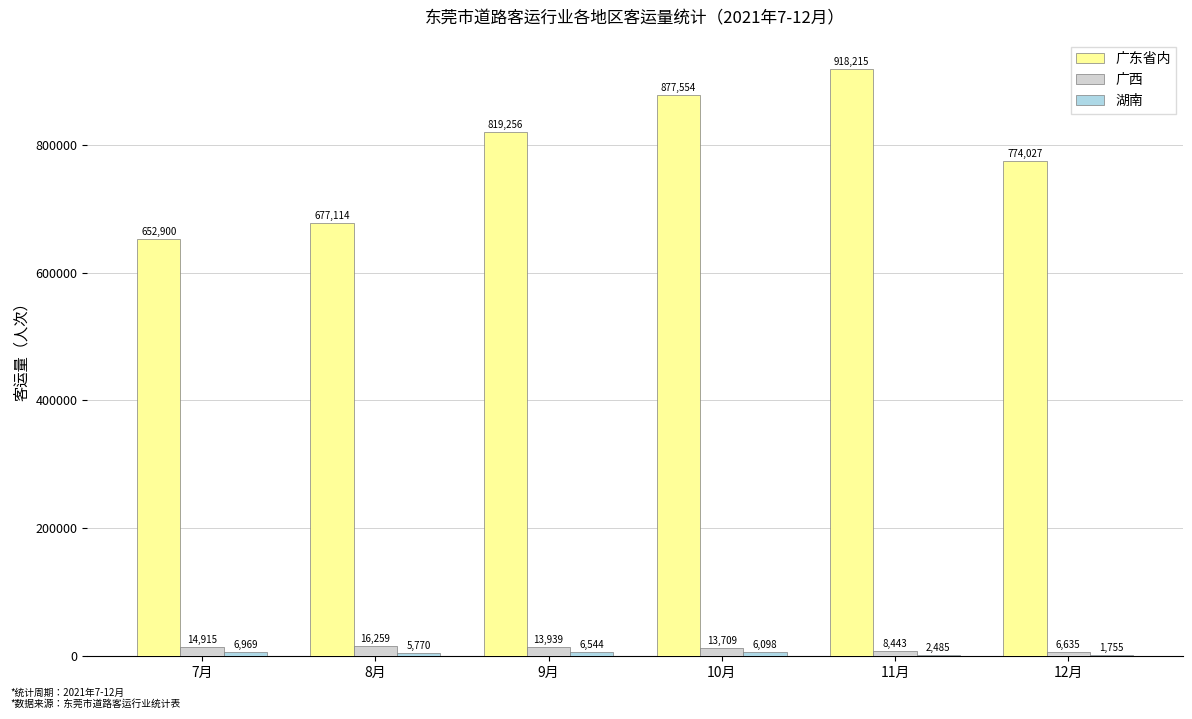

At which category is the sum across all series the highest?

11月